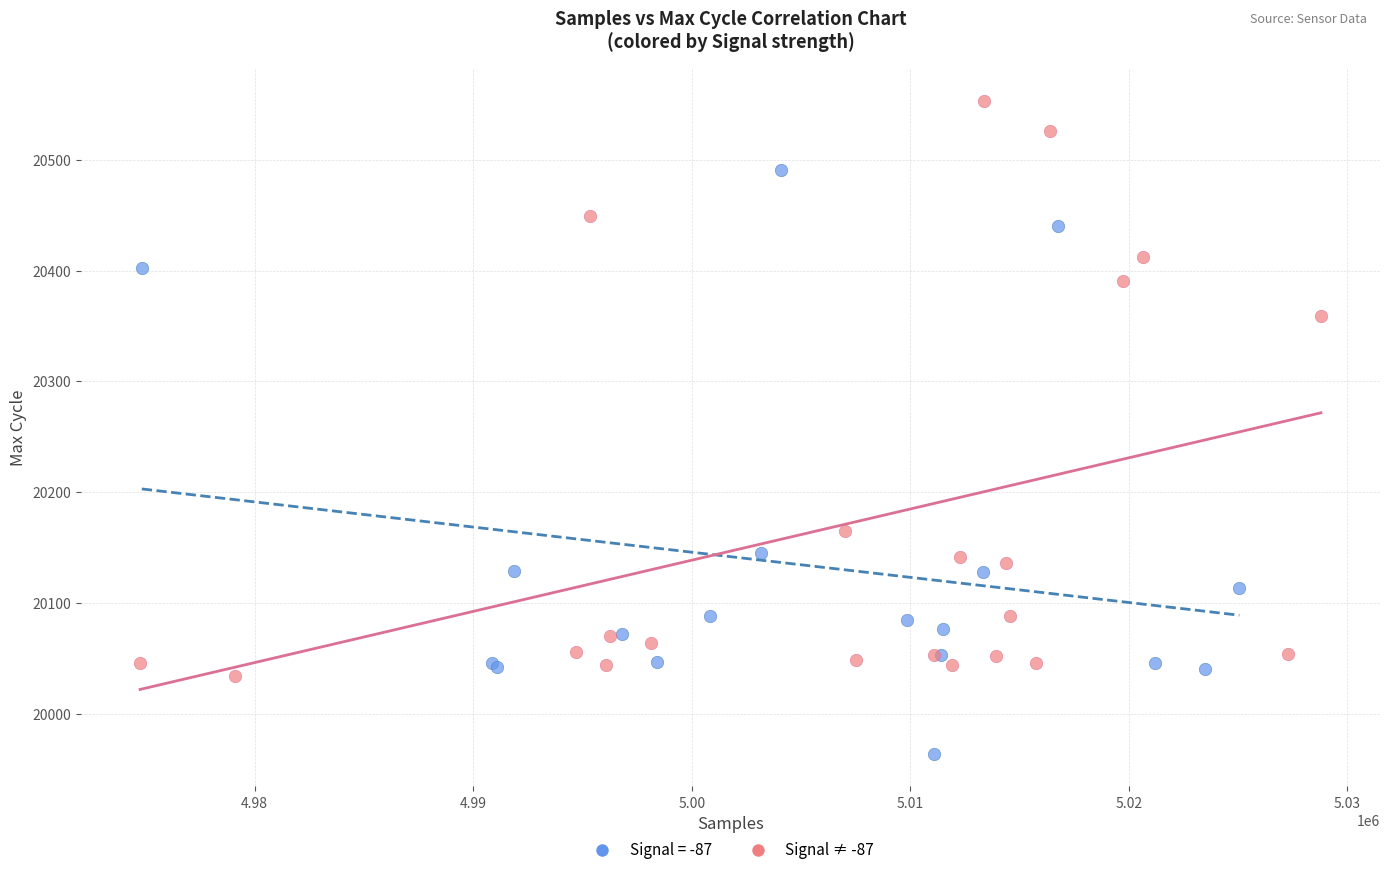

Which series reaches the minimum Y coordinate?

Signal = -87